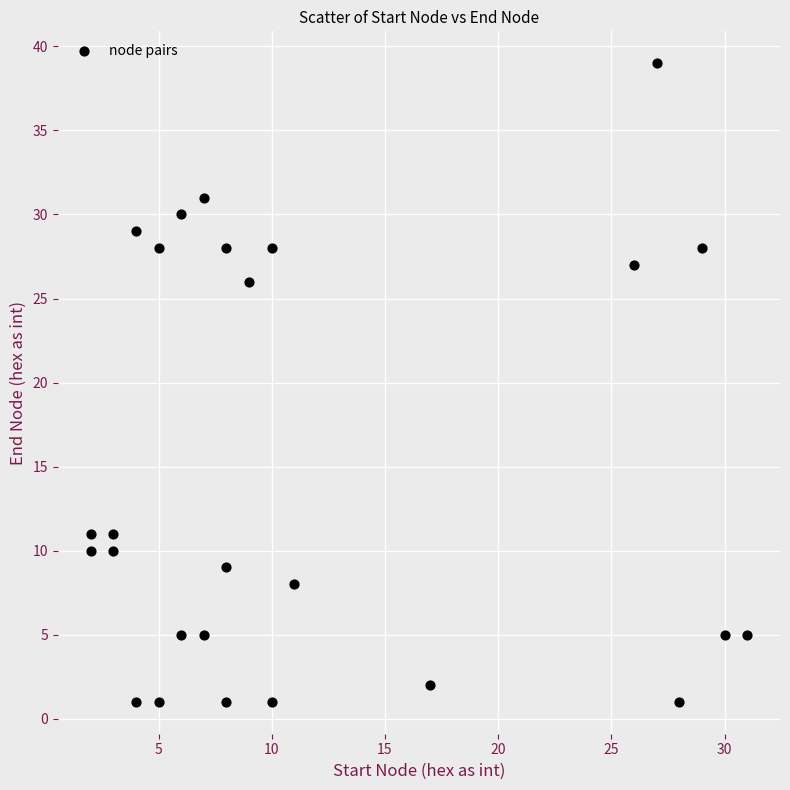

What is the range of X values (max minus min)?

29